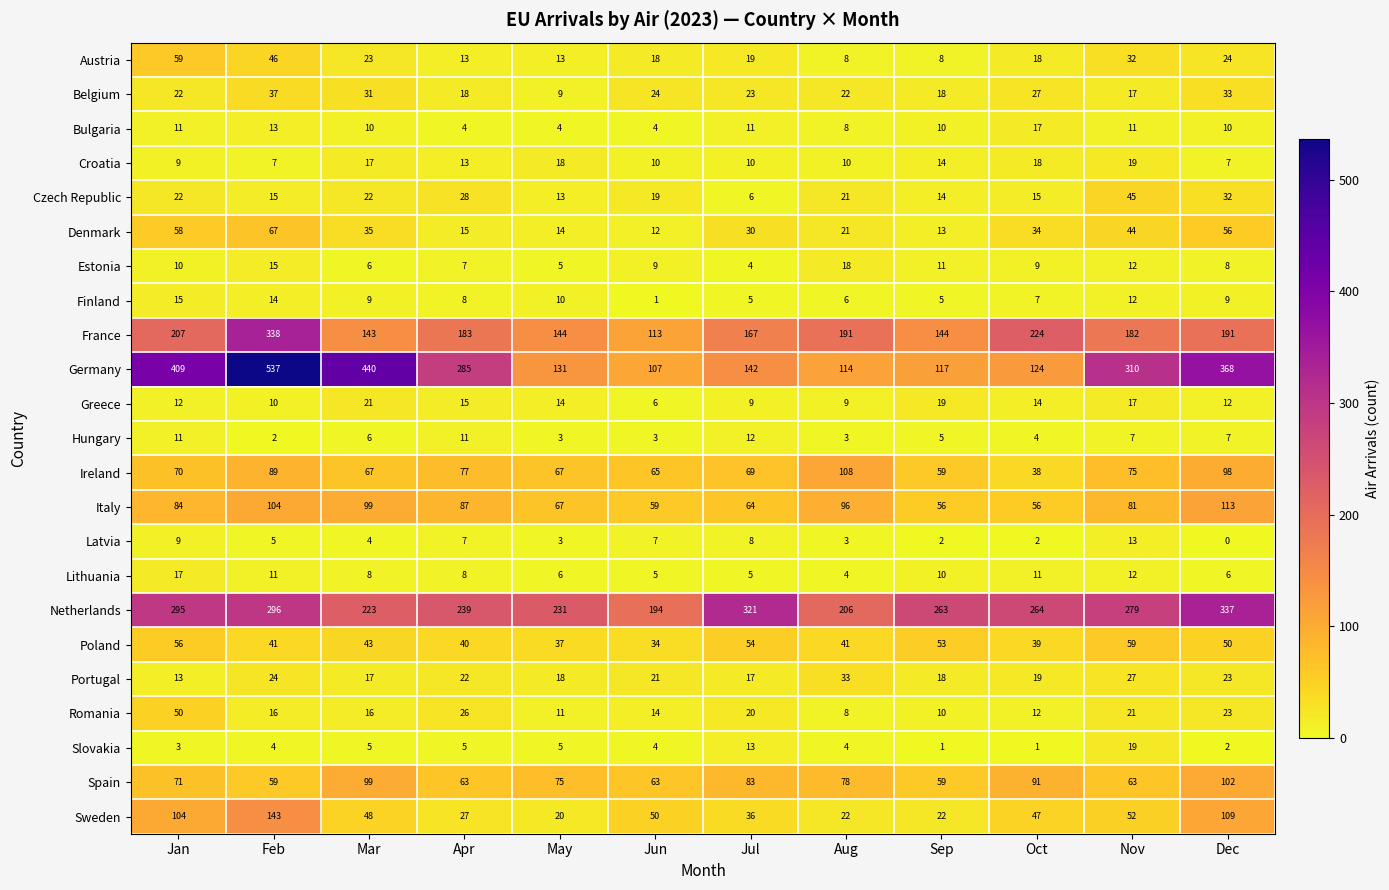

At which label is Romania closest to 29?

Apr